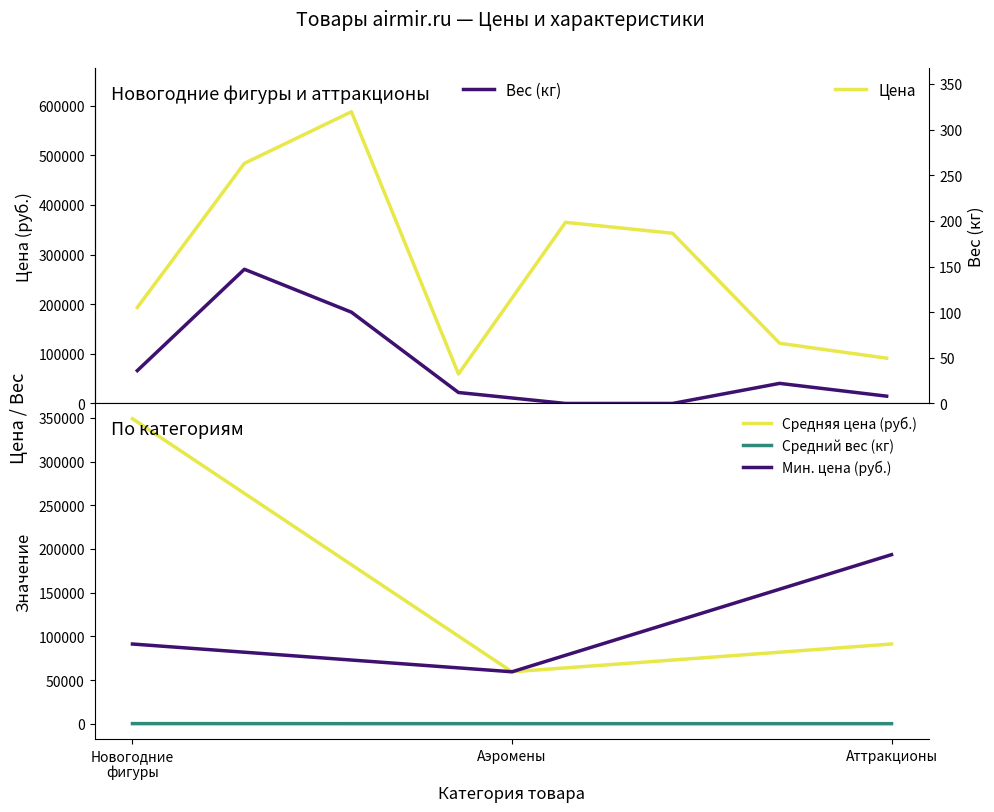

Is the value of Средний вес (кг) at Аттракционы greater than the value of Мин. цена (руб.) at Аэромены?

No